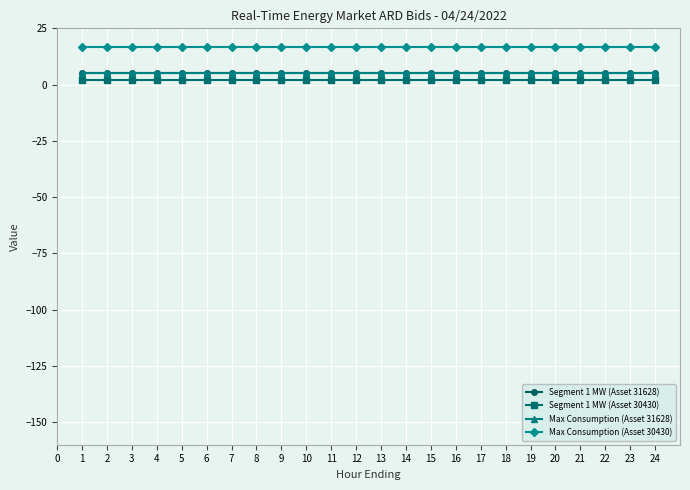

What is the value of the Segment 1 MW (Asset 30430) point at the 6th from the left?

2.0